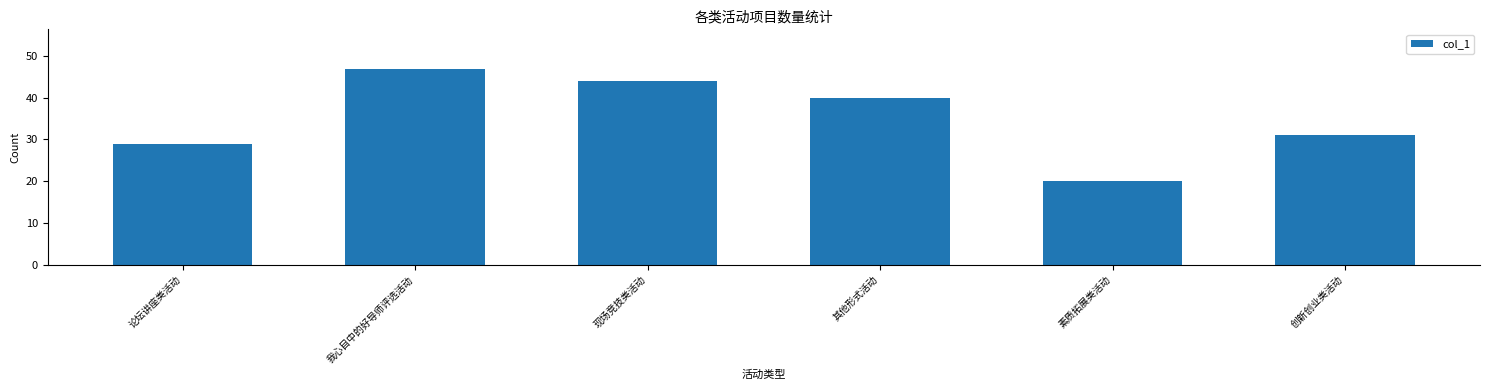

How many bars are there in total?

6